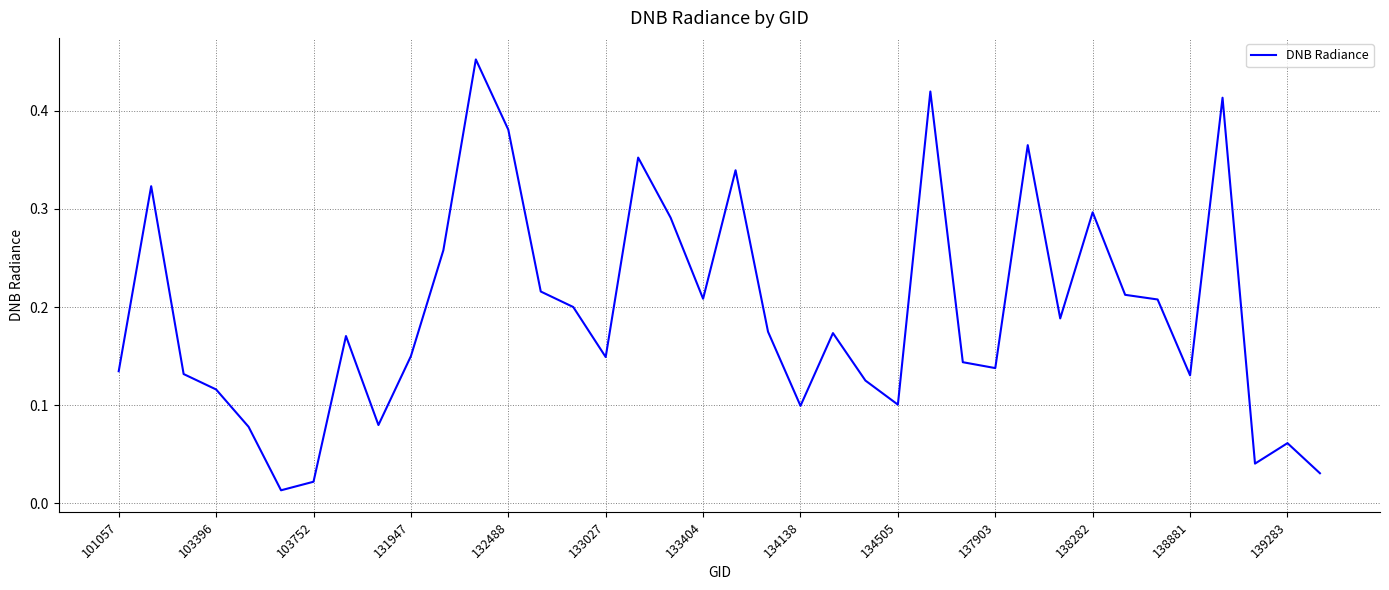

How many lines are shown in the chart?

1